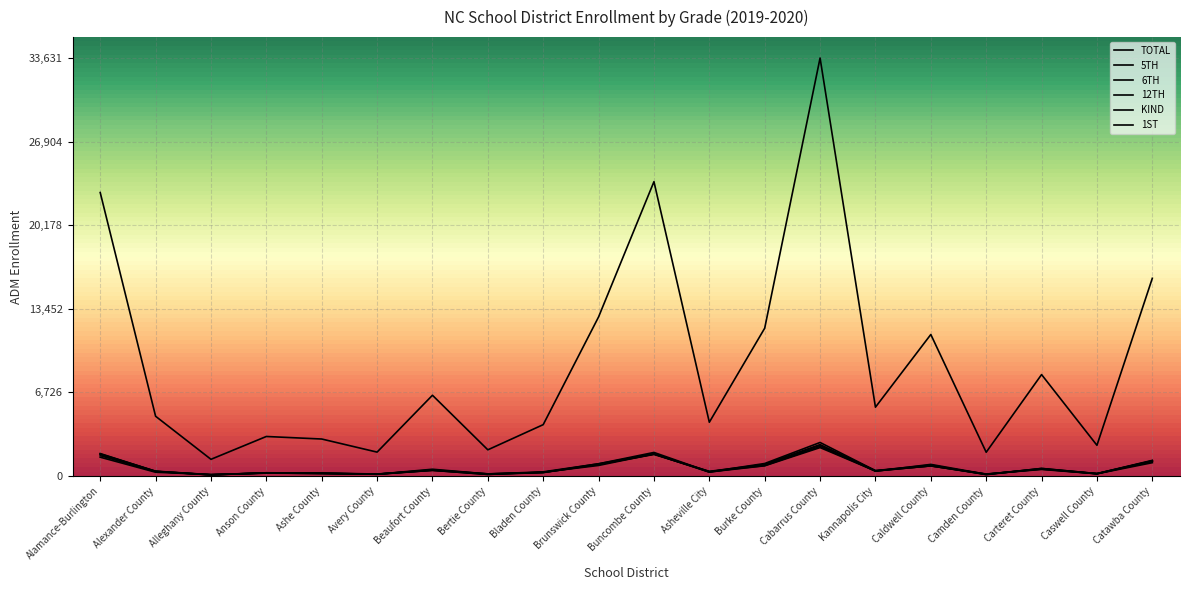

True or false: 1ST and 5TH cross at least once.

True